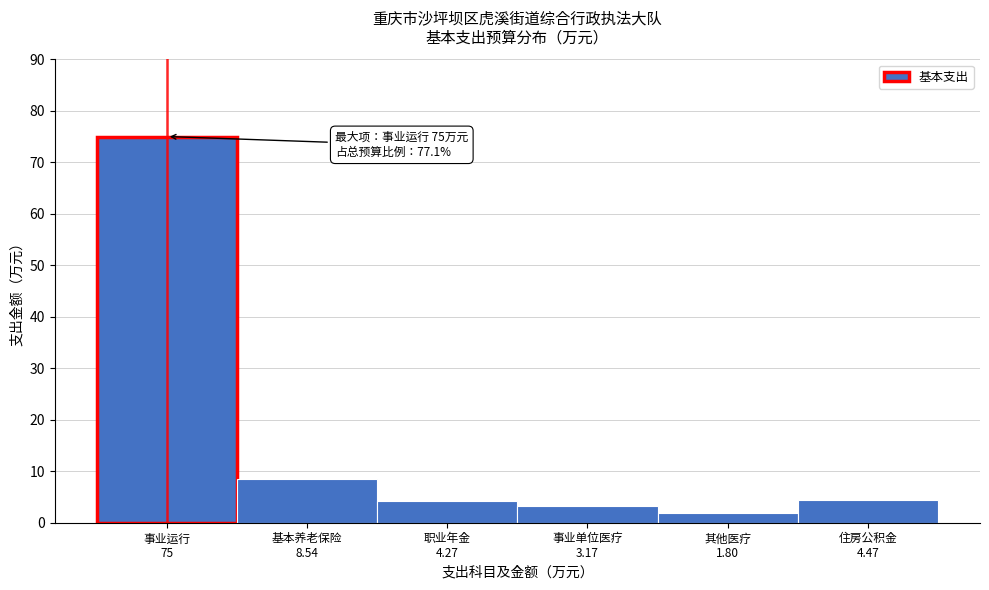

What is the maximum value shown in the chart?

75.0